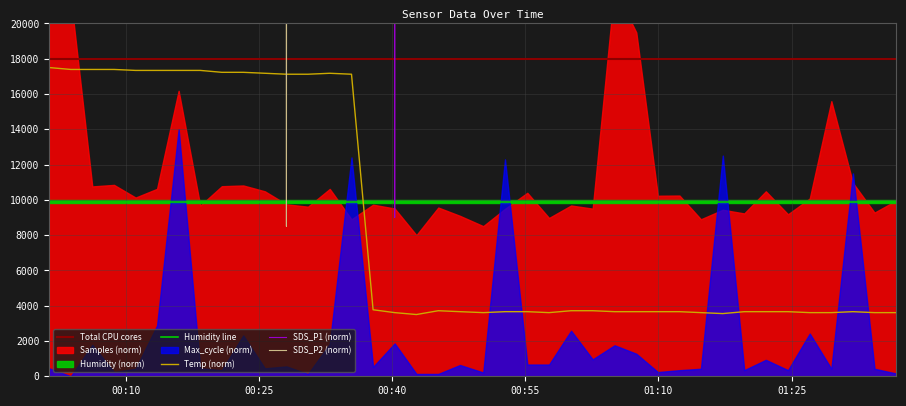

How many interior local valleys does the SDS_P2 series have?

11